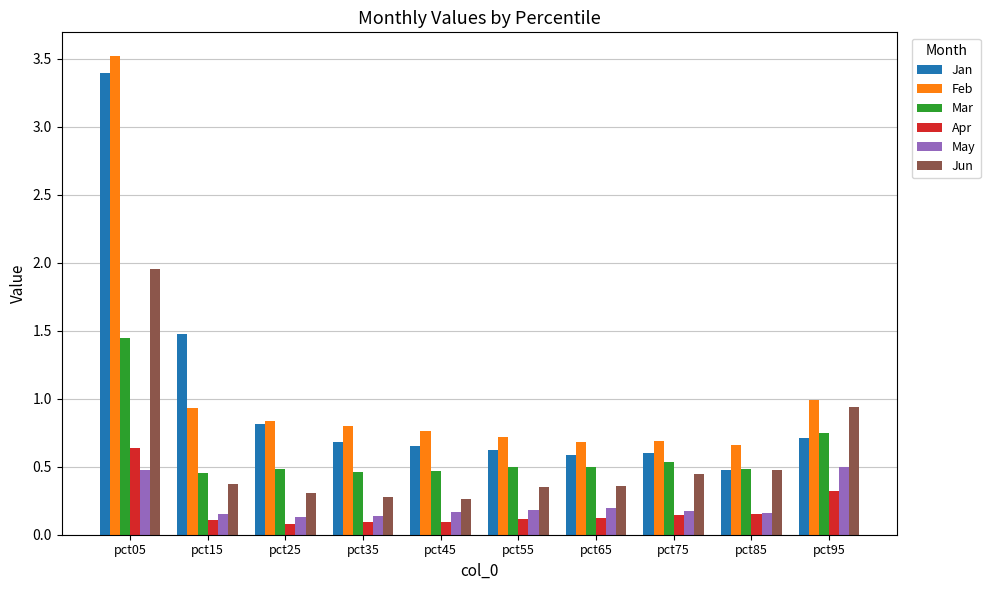

Is the value of May at pct05 greater than the value of Feb at pct85?

No